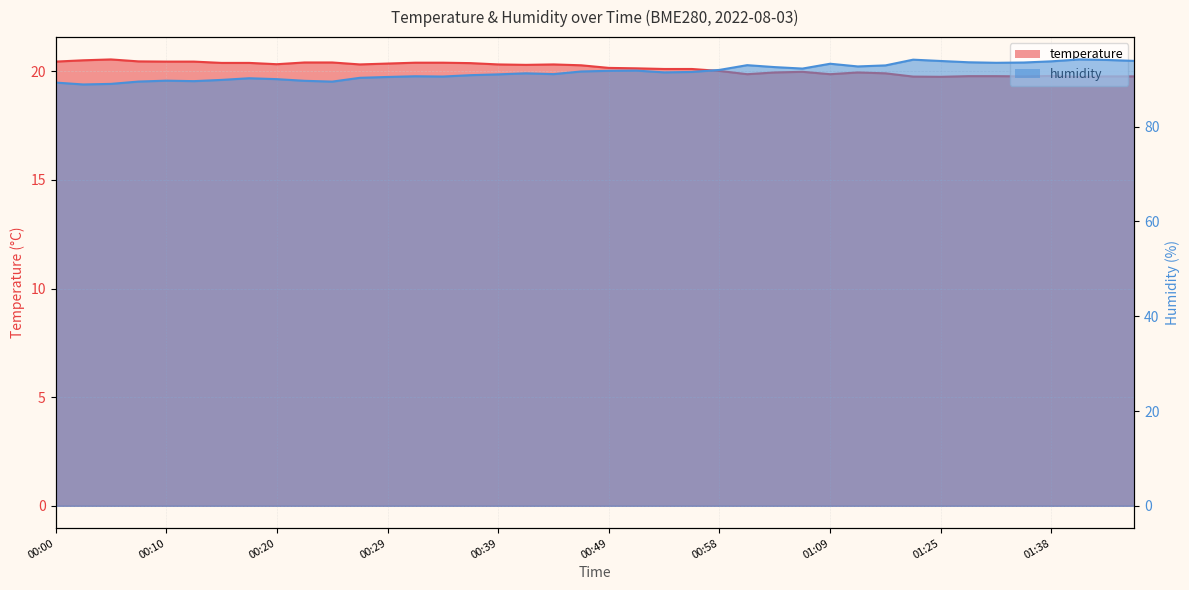

What is the spread (max minus min) of values at 00:56?

71.4